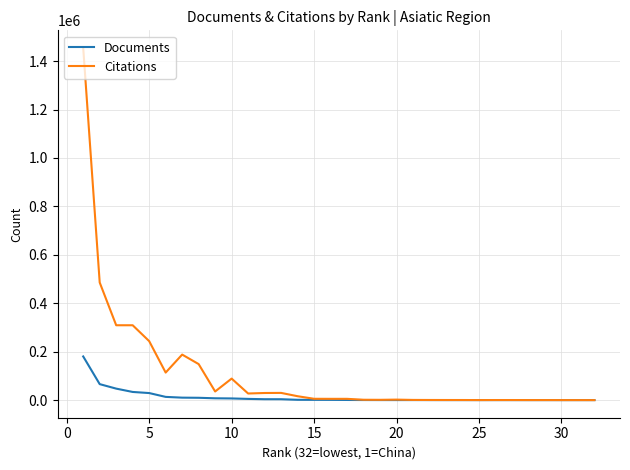

What is the greatest value displayed?

1454214